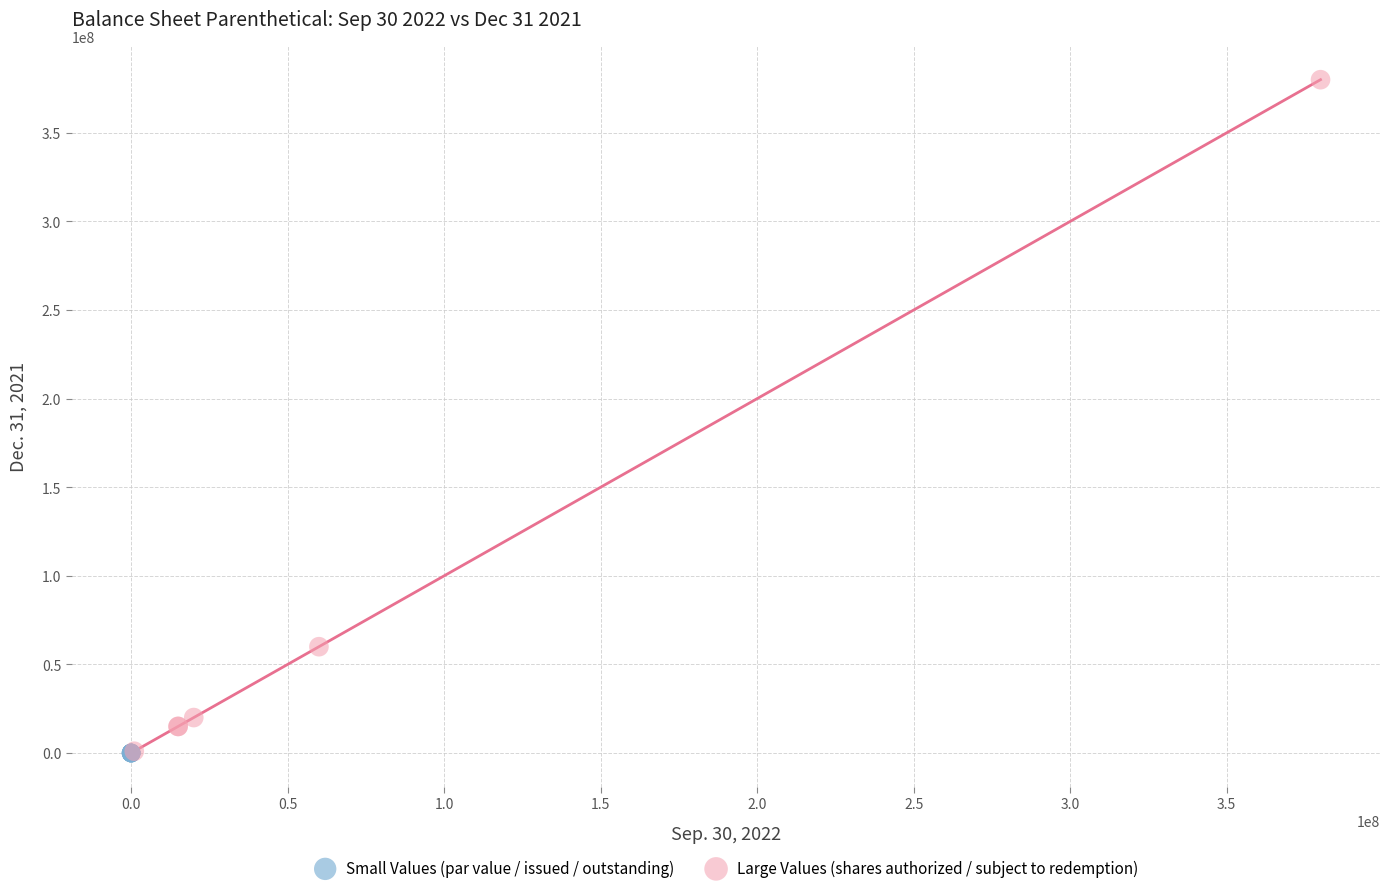

What are all the series names shown in the legend?

Small Values (par value / issued / outstanding), Large Values (shares authorized / subject to redemption)